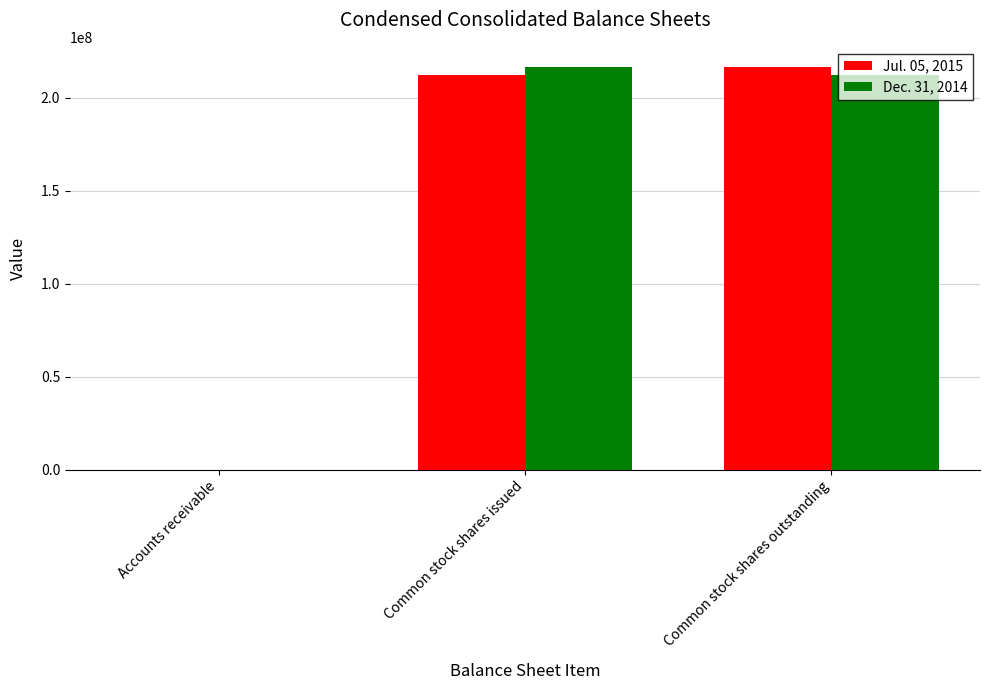

At which label is Dec. 31, 2014 closest to 108307745?

Common stock shares outstanding